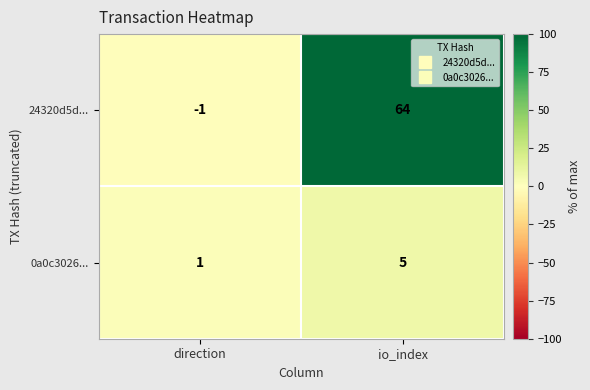

Reading left to right, transcribe all the data shown in this chart.

24320d5d...: -1	64
0a0c3026...: 1	5